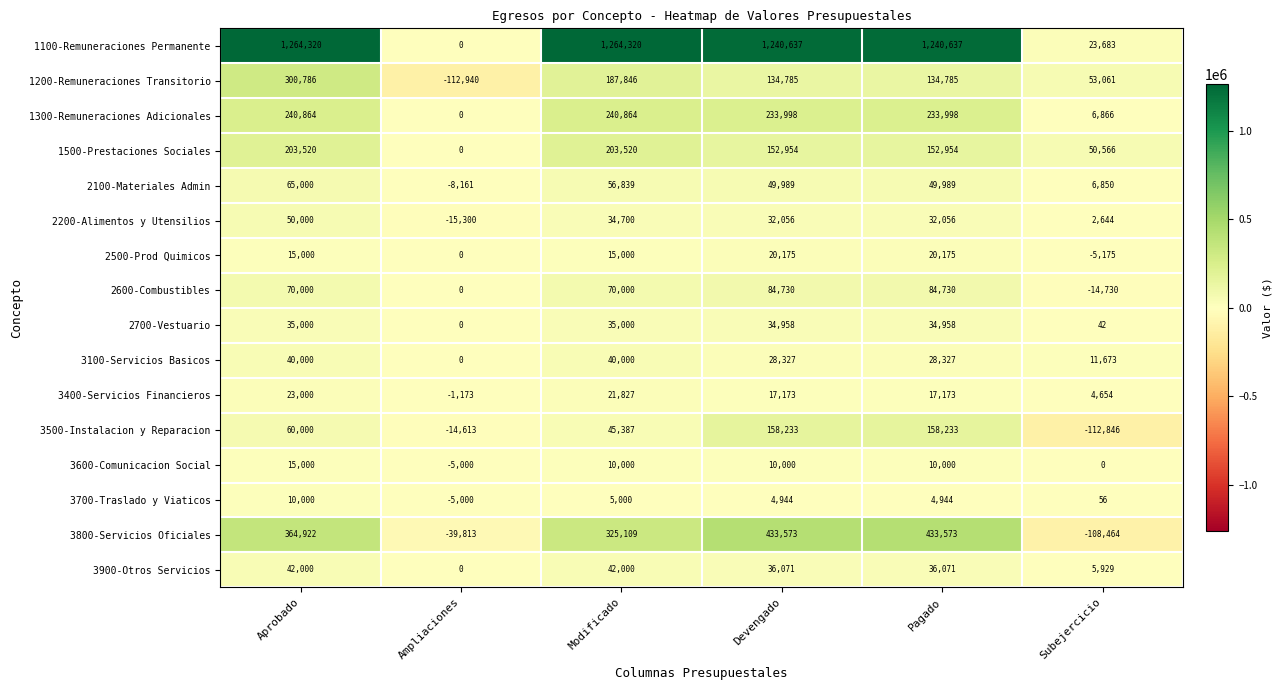

Rank the series by their maximum value, from lowest to highest.

3700-Traslado y Viaticos, 3600-Comunicacion Social, 2500-Prod Quimicos, 3400-Servicios Financieros, 2700-Vestuario, 3100-Servicios Basicos, 3900-Otros Servicios, 2200-Alimentos y Utensilios, 2100-Materiales Admin, 2600-Combustibles, 3500-Instalacion y Reparacion, 1500-Prestaciones Sociales, 1300-Remuneraciones Adicionales, 1200-Remuneraciones Transitorio, 3800-Servicios Oficiales, 1100-Remuneraciones Permanente